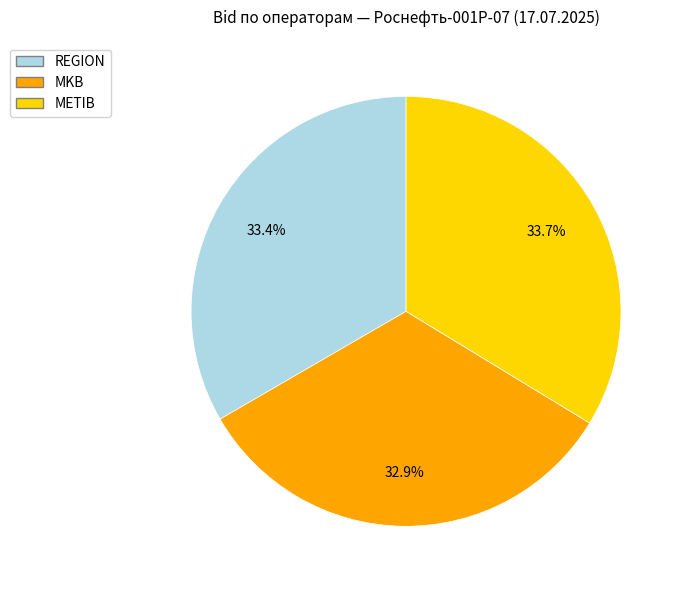

Is there any slice that represents more than half of the pie?

No